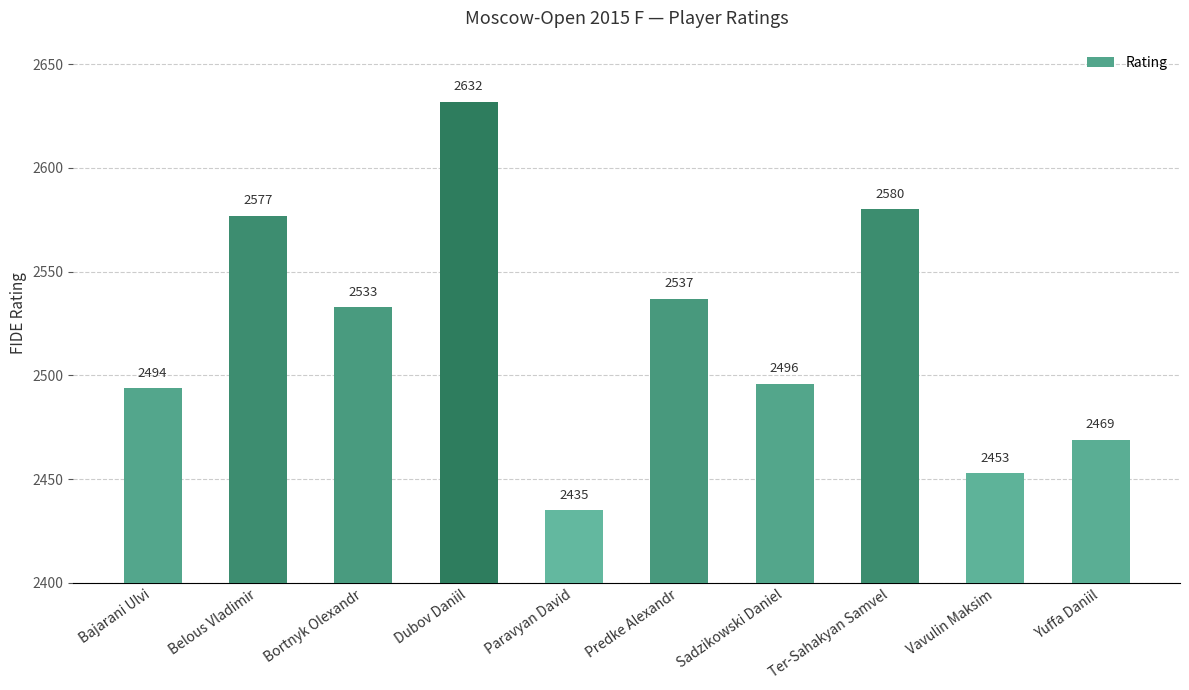

Rank the categories by value from highest to lowest.

Dubov Daniil, Ter-Sahakyan Samvel, Belous Vladimir, Predke Alexandr, Bortnyk Olexandr, Sadzikowski Daniel, Bajarani Ulvi, Yuffa Daniil, Vavulin Maksim, Paravyan David